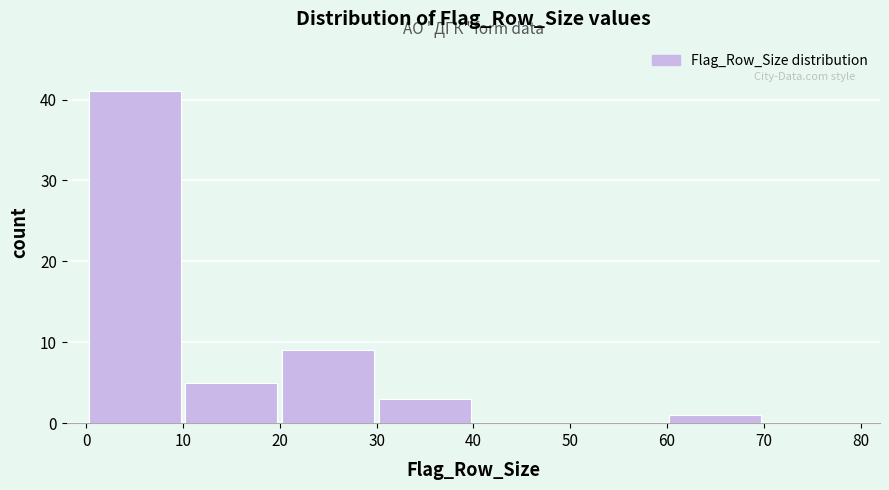

Over which range of the x-axis is the bar tallest?

0 to 10